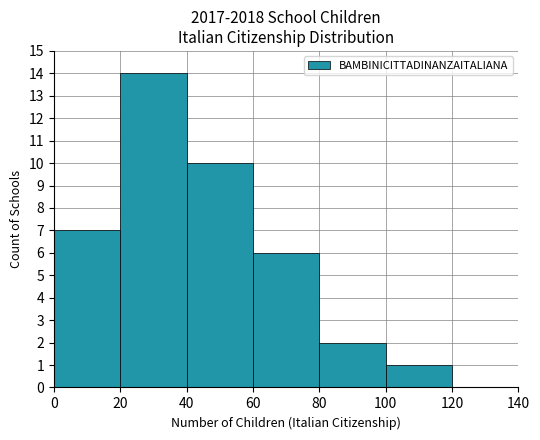

What is the sum of all values?

40